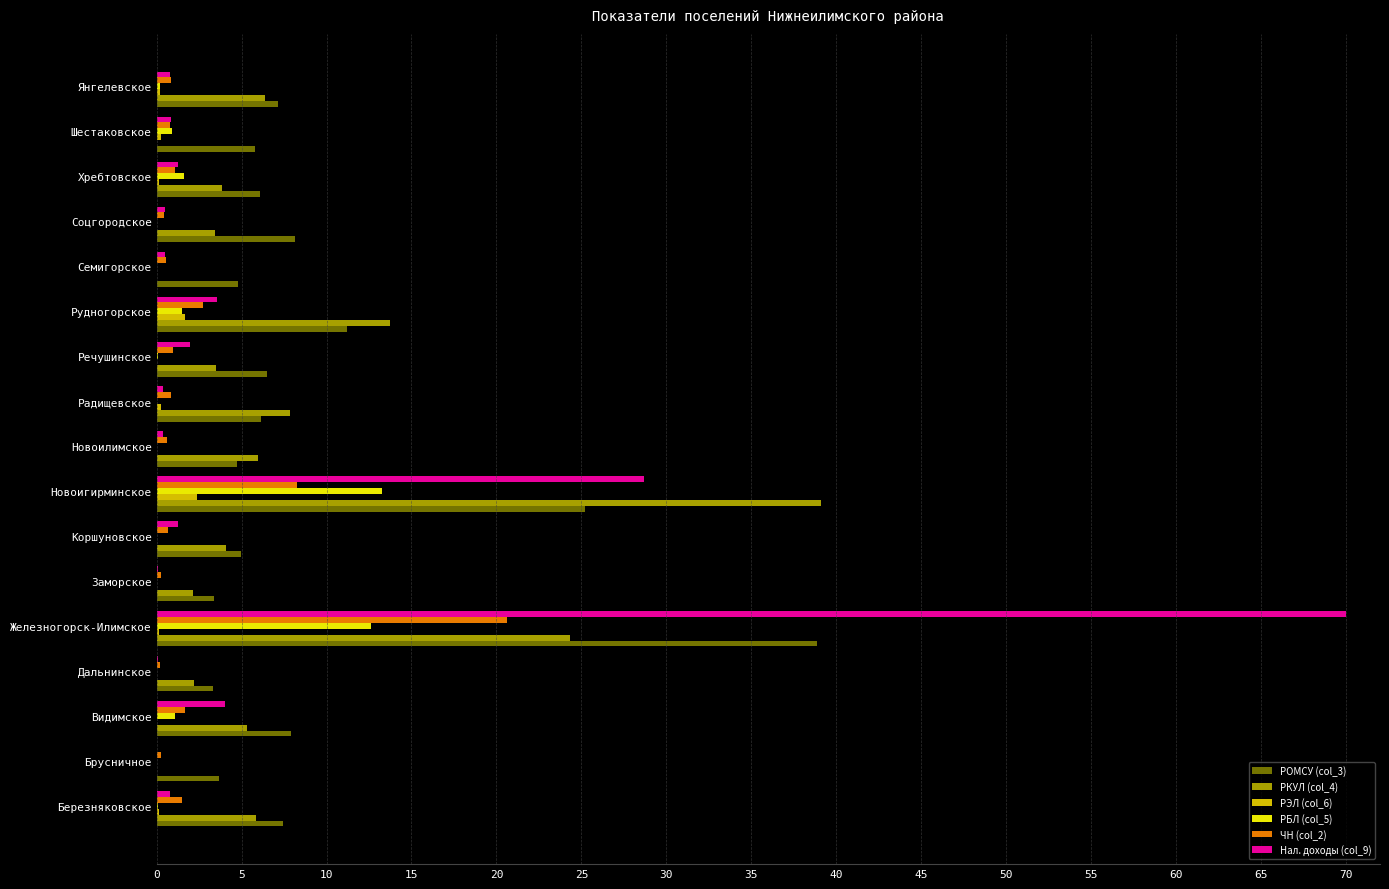

True or false: РБЛ (col_5) has a value of 5.7 at Новоигирминское.

False